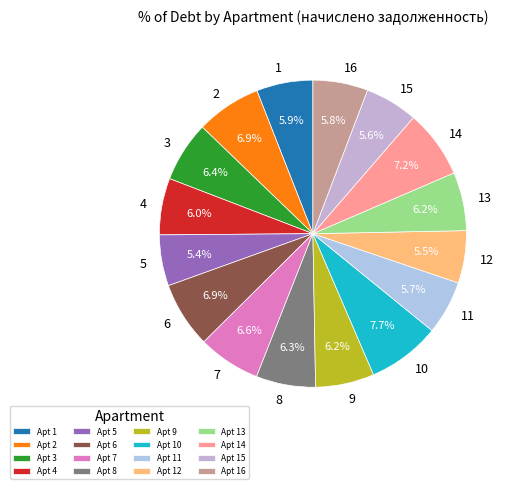

Count the number of slices in the pie.

16